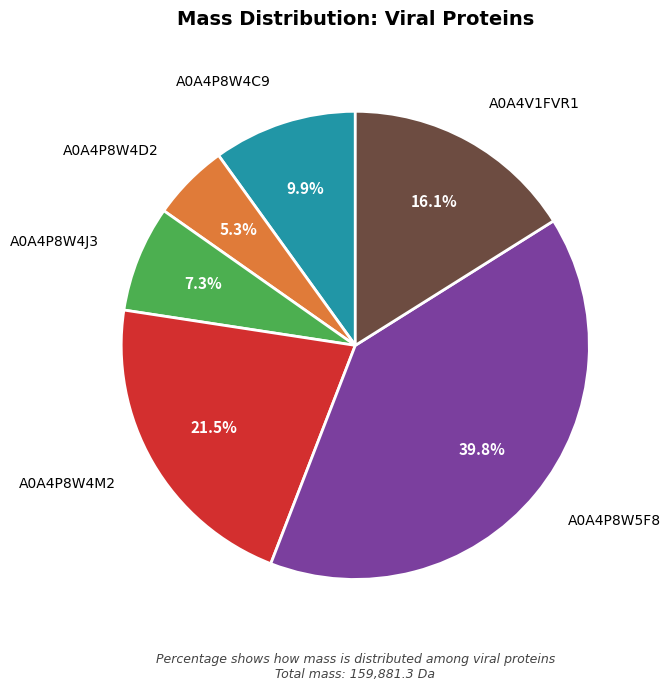

Between A0A4P8W4D2 and A0A4V1FVR1, which is larger?

A0A4V1FVR1